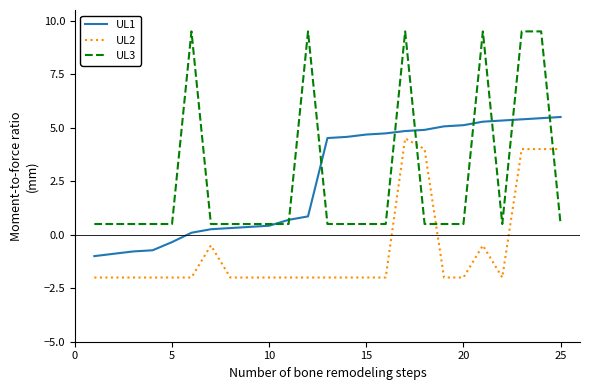

What are all the series names shown in the legend?

UL1, UL2, UL3